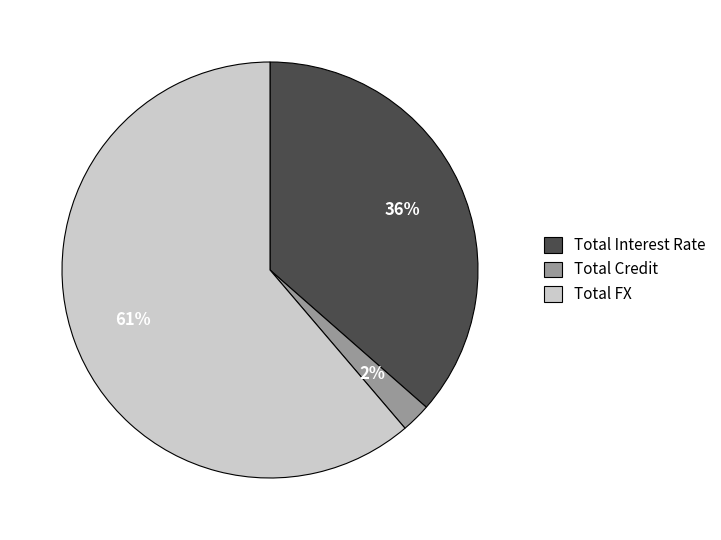

Which slice is the smallest?

Total Credit